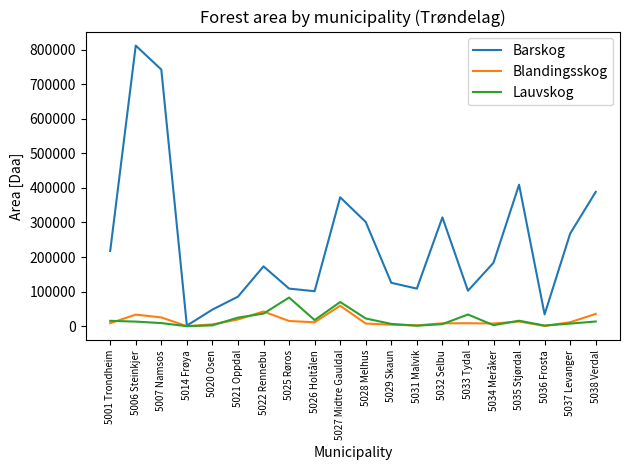

The value of Barskog at 5033 Tydal is 102601. True or false?

True